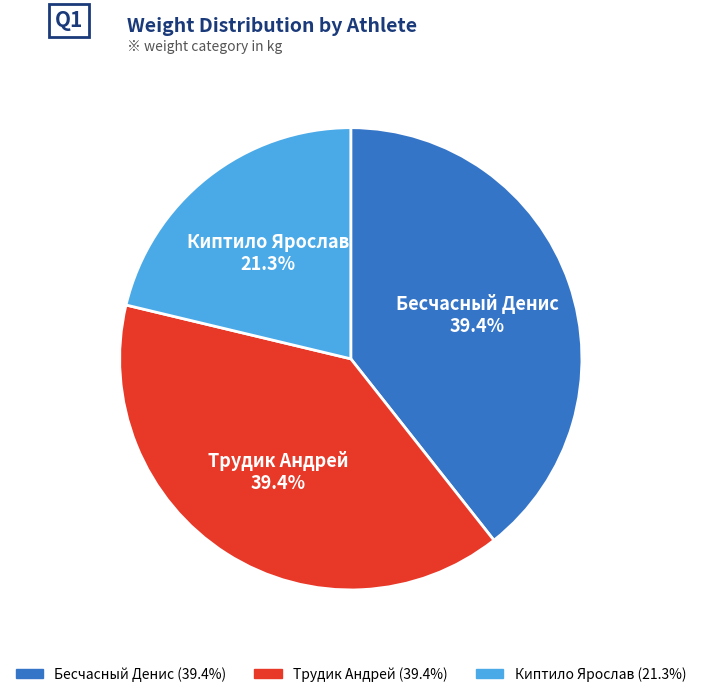

To the nearest percent, what is the difference between the Киптило Ярослав and Трудик Андрей slice percentages?

18%